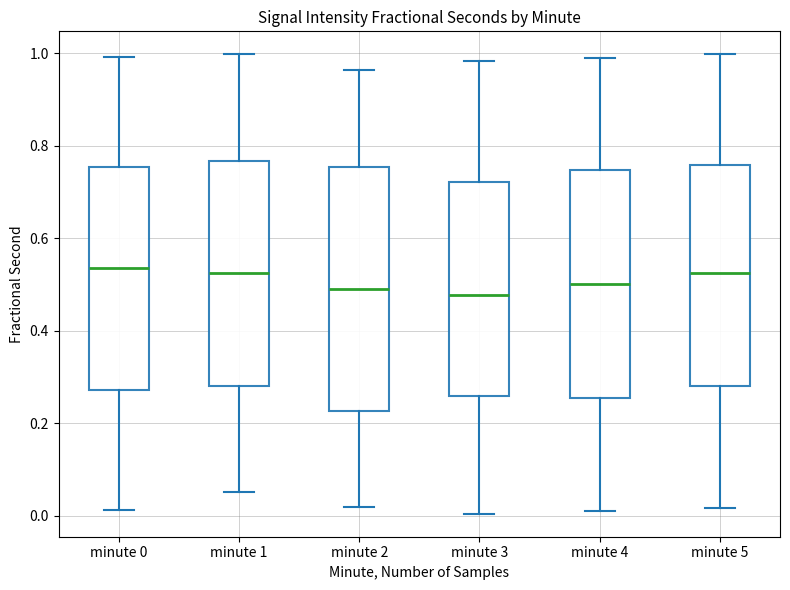

Where is the upper edge of the box for minute 4 on the y-axis? The values are not printed on the chart, so give them approximately, as read against the axis.

0.74